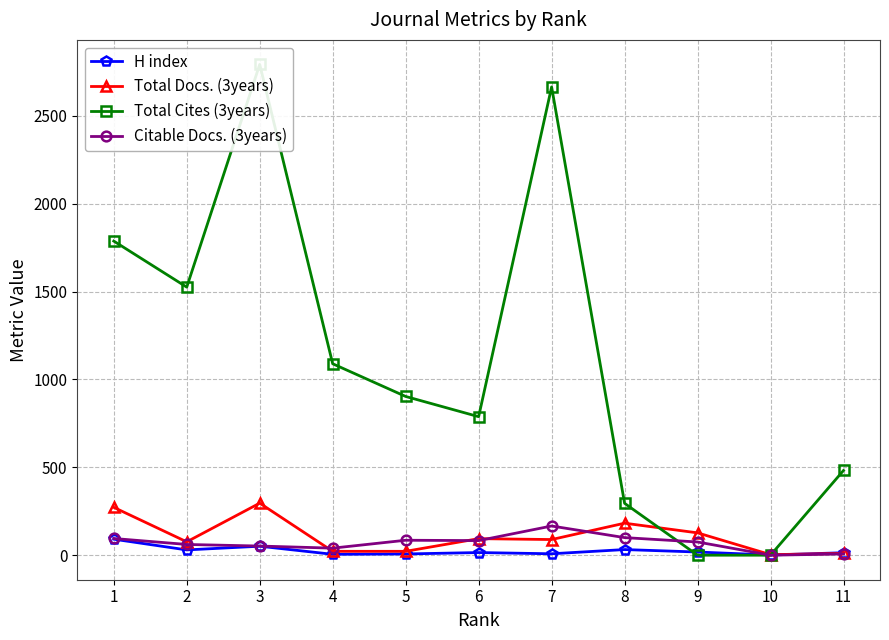

Is it true that Total Docs. (3years) equals 22 at 4?

True